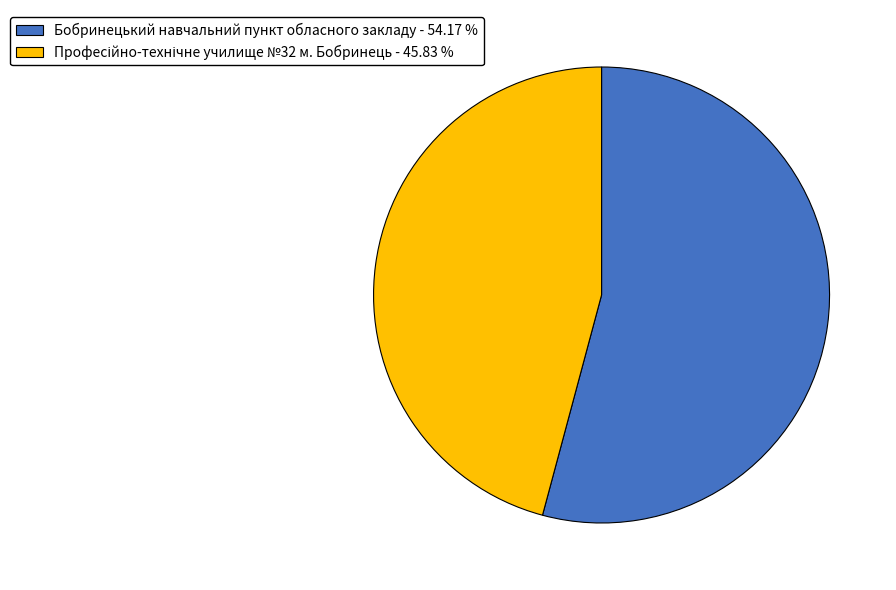

Is it true that Бобринецький навчальний пункт обласного закладу is 43% of the pie?

False